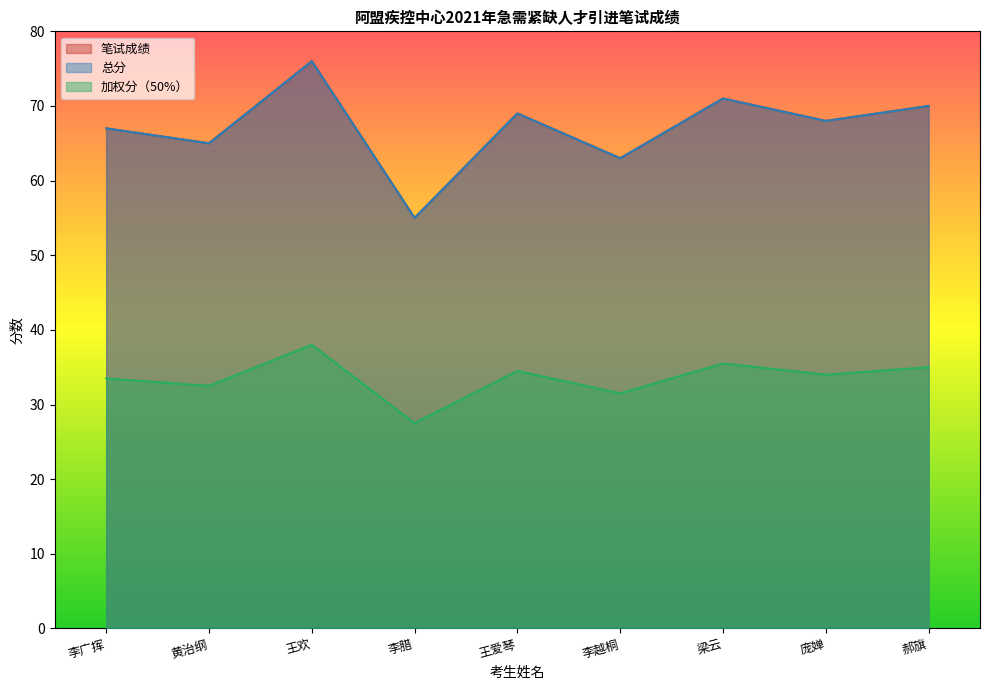

At which category does the chart reach its minimum across all series?

李腊